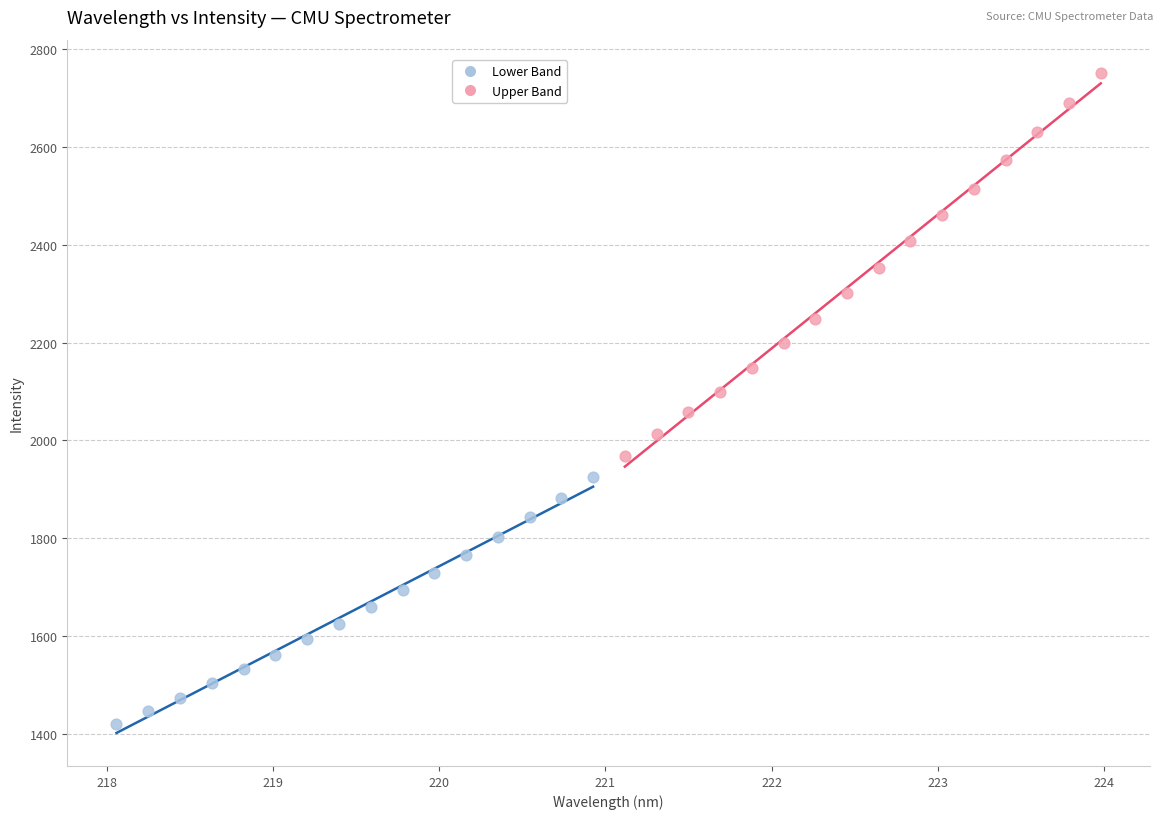

Which series reaches the minimum Y coordinate?

Lower Band